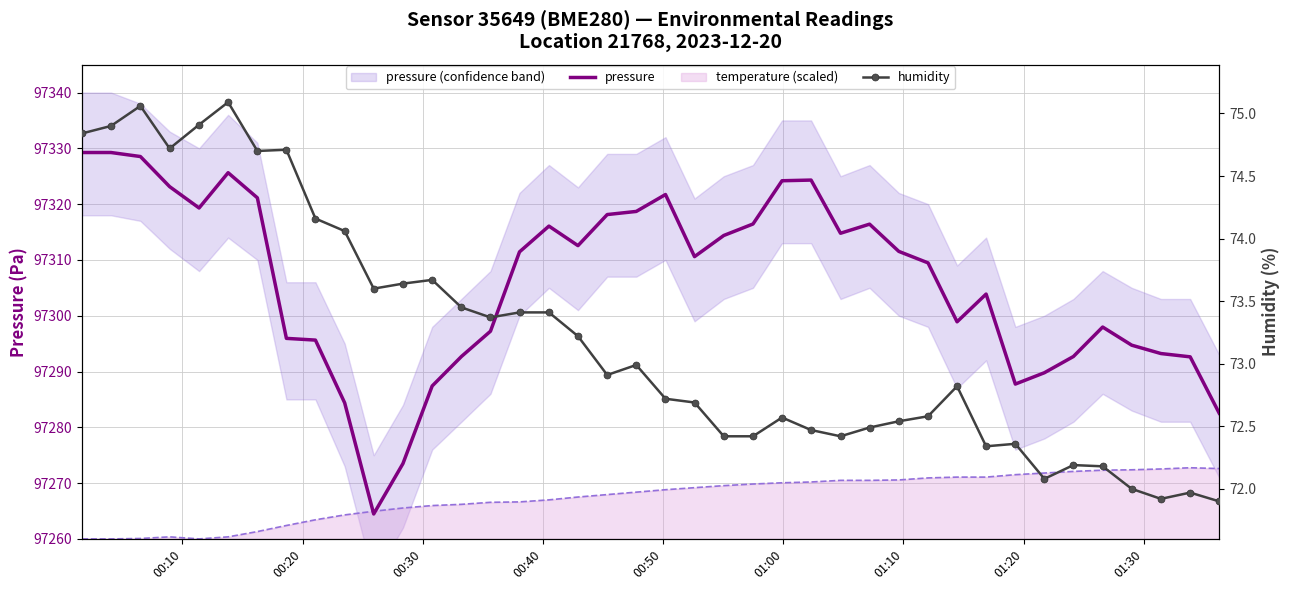

True or false: humidity has more than 2 interior local peaks.

True